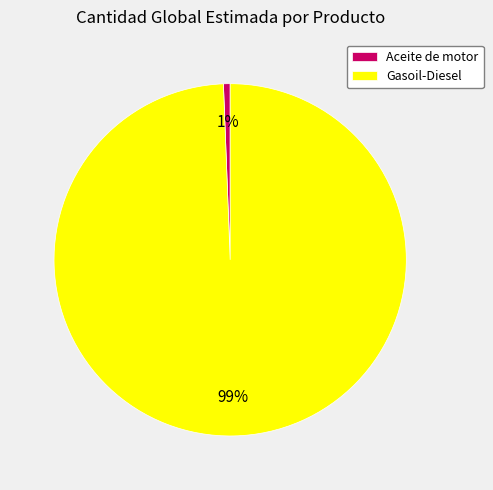

Do Aceite de motor and Gasoil-Diesel together represent more than half of the pie?

Yes